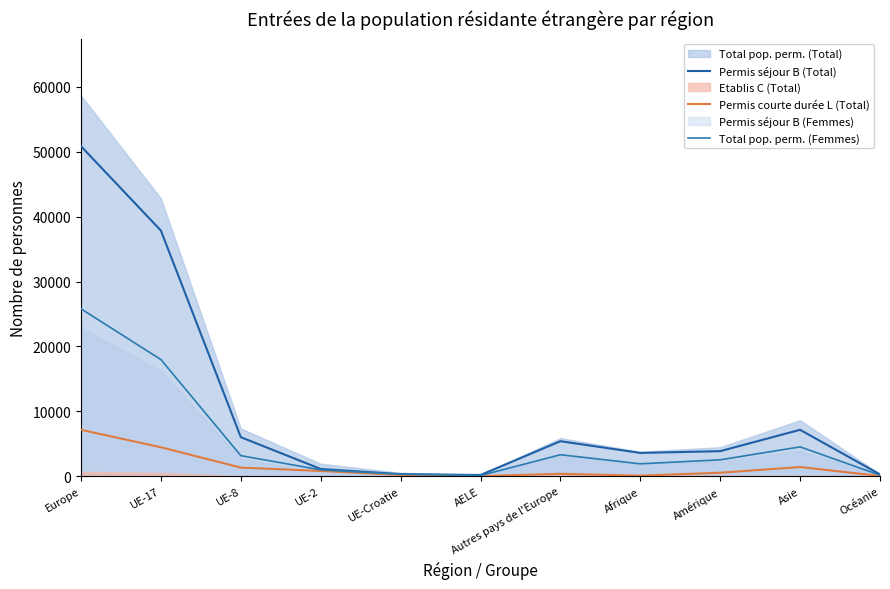

At which category does Permis séjour B (Total) reach its first local valley?

AELE